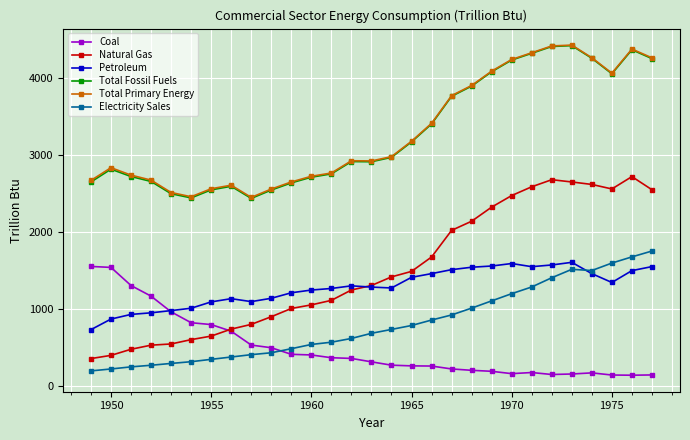

True or false: Natural Gas and Total Fossil Fuels cross at least once.

False